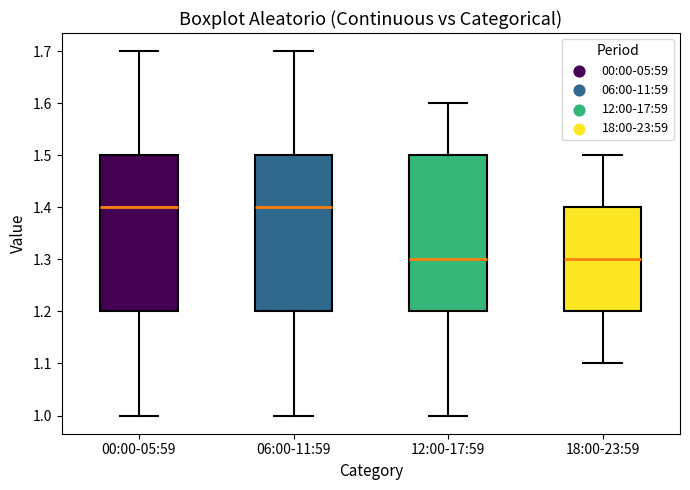

Reading left to right, transcribe this box plot: for each box, give where its median line is, the range the box spans, and where its two whiskers end, as read against the y-axis. The values are not printed on the chart, so give them approximately, as read against the axis.

00:00-05:59: median 1.4, box 1.2 to 1.5, whiskers 1.0 to 1.7
06:00-11:59: median 1.4, box 1.2 to 1.5, whiskers 1.0 to 1.7
12:00-17:59: median 1.3, box 1.2 to 1.5, whiskers 1.0 to 1.6
18:00-23:59: median 1.3, box 1.2 to 1.4, whiskers 1.1 to 1.5